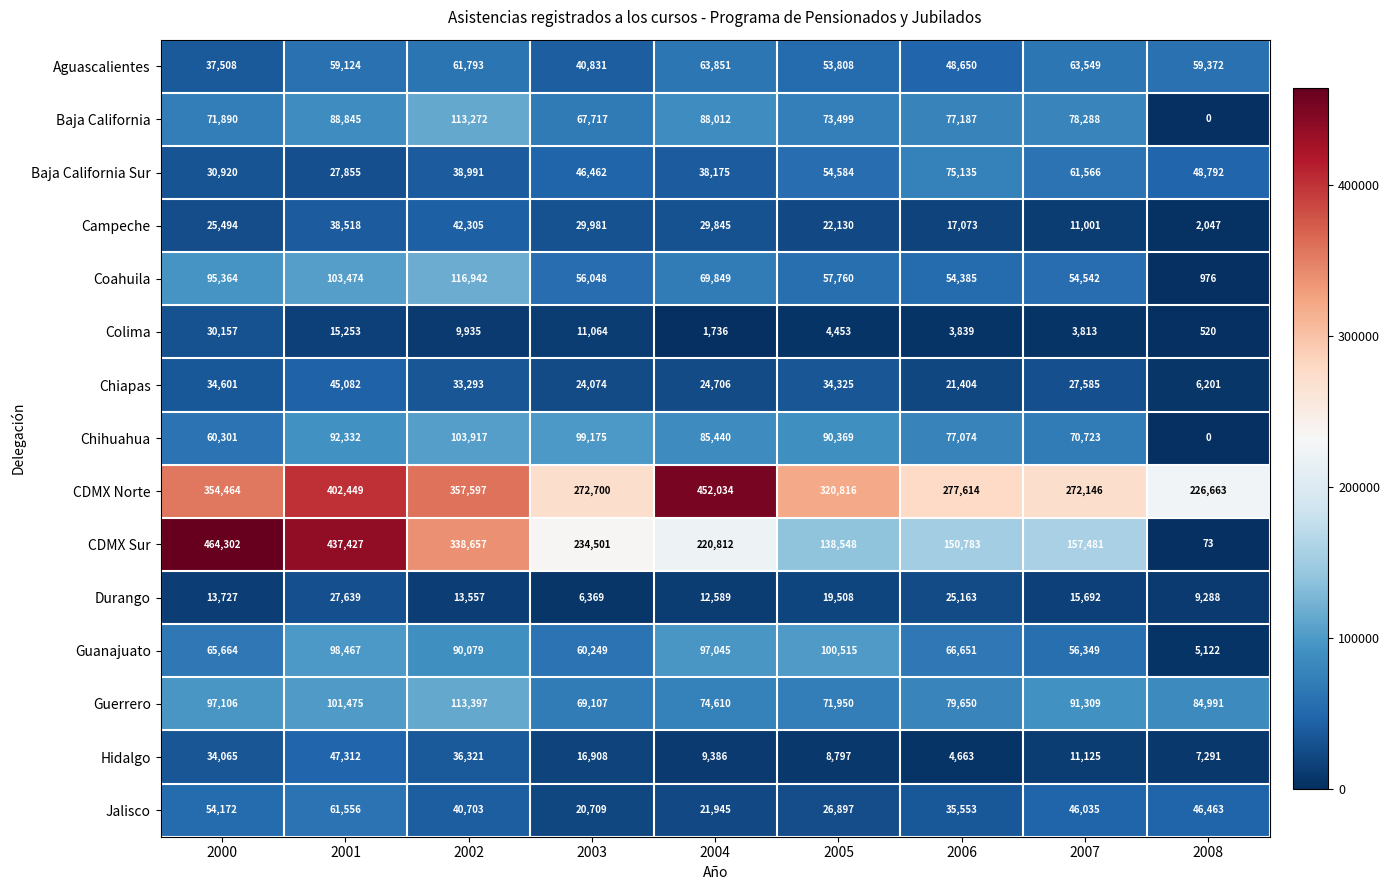

Which series changed the most between 2004 and 2008?

CDMX Norte